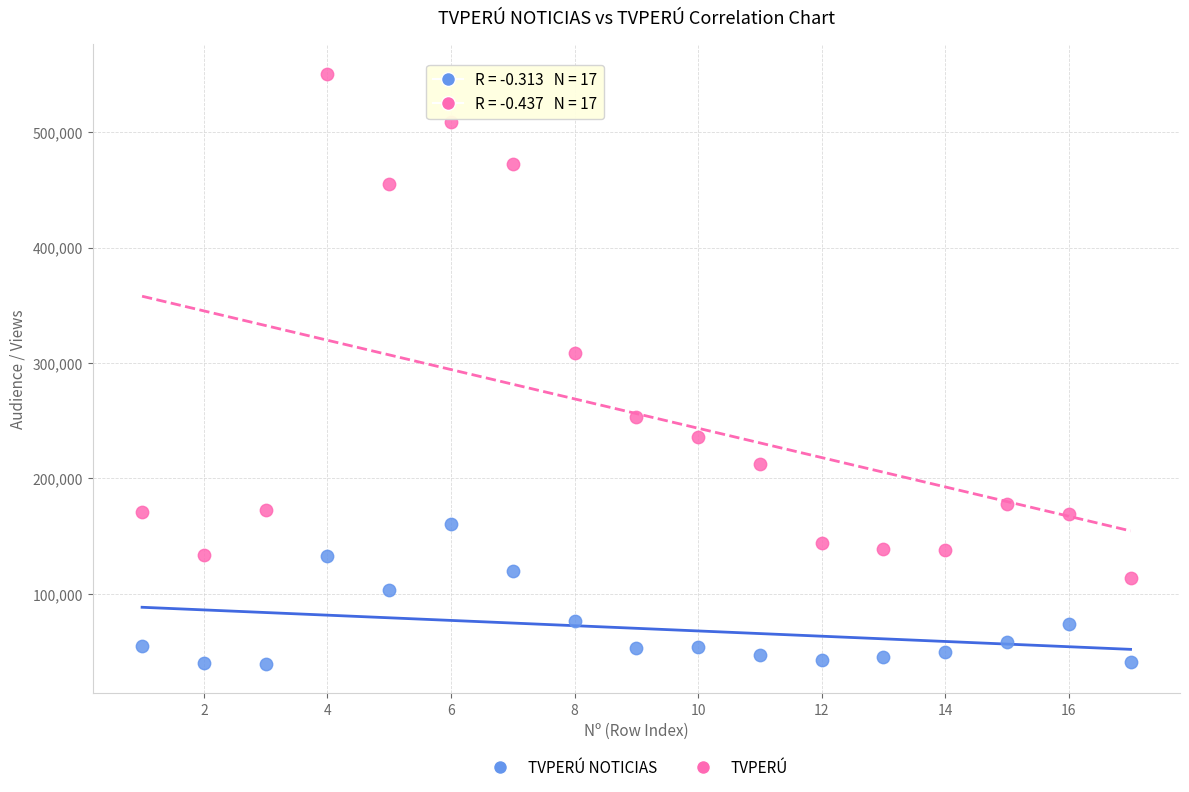

Which series has the largest Y range (max minus min)?

TVPERÚ